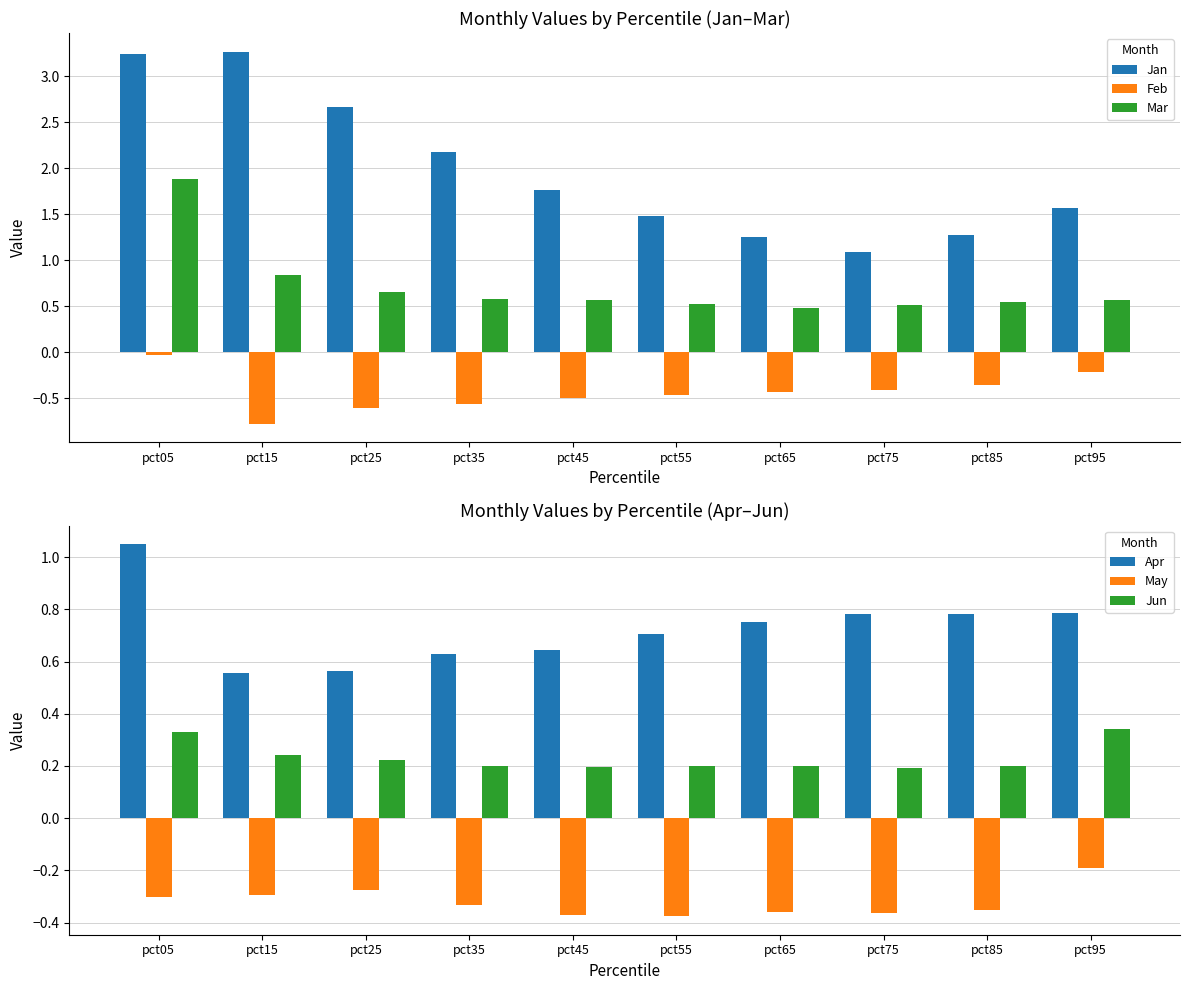

Reading right to left, transcribe all the data shown in this chart.

Jan: pct95=1.6	pct85=1.3	pct75=1.1	pct65=1.2	pct55=1.5	pct45=1.8	pct35=2.2	pct25=2.7	pct15=3.3	pct05=3.2
Feb: pct95=-0.2	pct85=-0.4	pct75=-0.4	pct65=-0.4	pct55=-0.5	pct45=-0.5	pct35=-0.6	pct25=-0.6	pct15=-0.8	pct05=-0.0
Mar: pct95=0.6	pct85=0.5	pct75=0.5	pct65=0.5	pct55=0.5	pct45=0.6	pct35=0.6	pct25=0.7	pct15=0.8	pct05=1.9
Apr: pct95=0.8	pct85=0.8	pct75=0.8	pct65=0.8	pct55=0.7	pct45=0.6	pct35=0.6	pct25=0.6	pct15=0.6	pct05=1.1
May: pct95=-0.2	pct85=-0.4	pct75=-0.4	pct65=-0.4	pct55=-0.4	pct45=-0.4	pct35=-0.3	pct25=-0.3	pct15=-0.3	pct05=-0.3
Jun: pct95=0.3	pct85=0.2	pct75=0.2	pct65=0.2	pct55=0.2	pct45=0.2	pct35=0.2	pct25=0.2	pct15=0.2	pct05=0.3